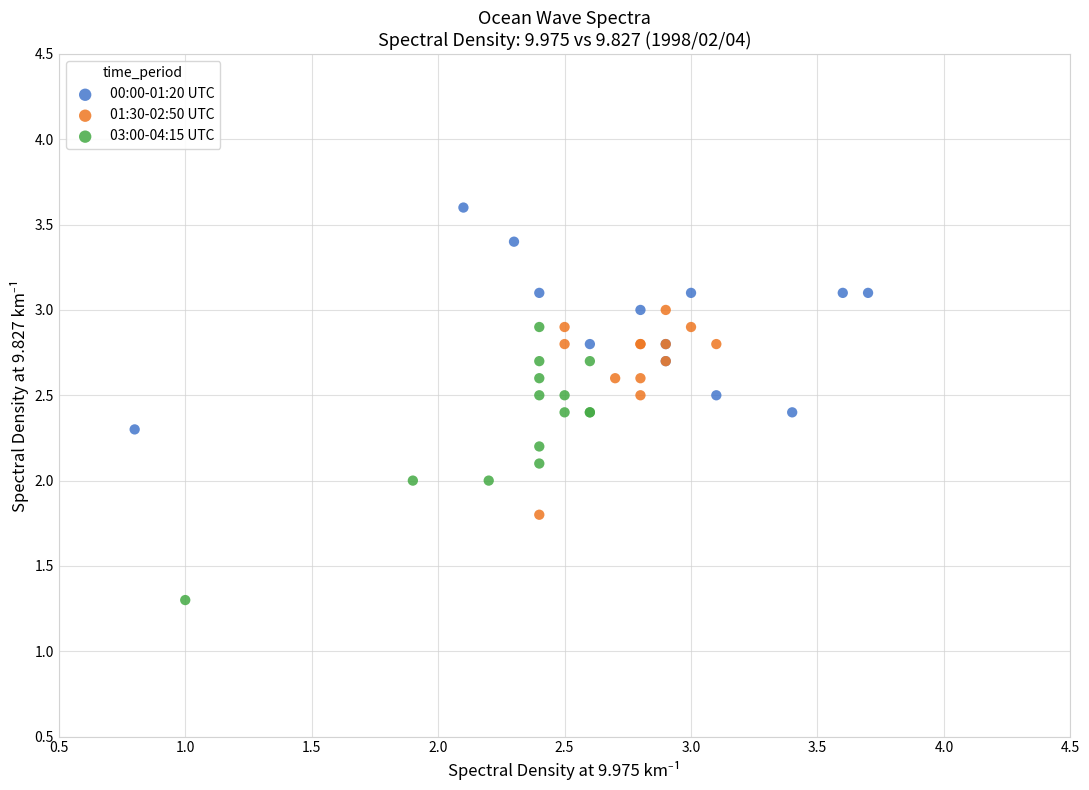

Which series contains the highest Y value?

00:00-01:20 UTC